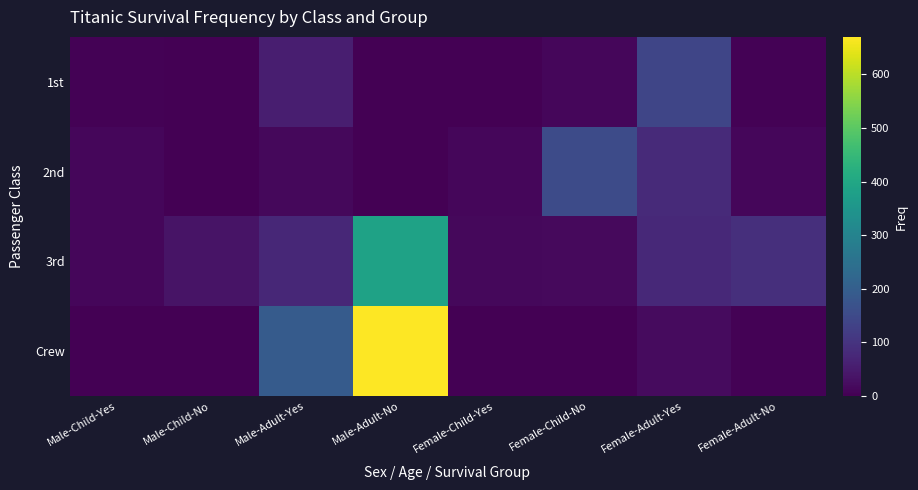

Which series has the largest range (max minus min)?

Crew